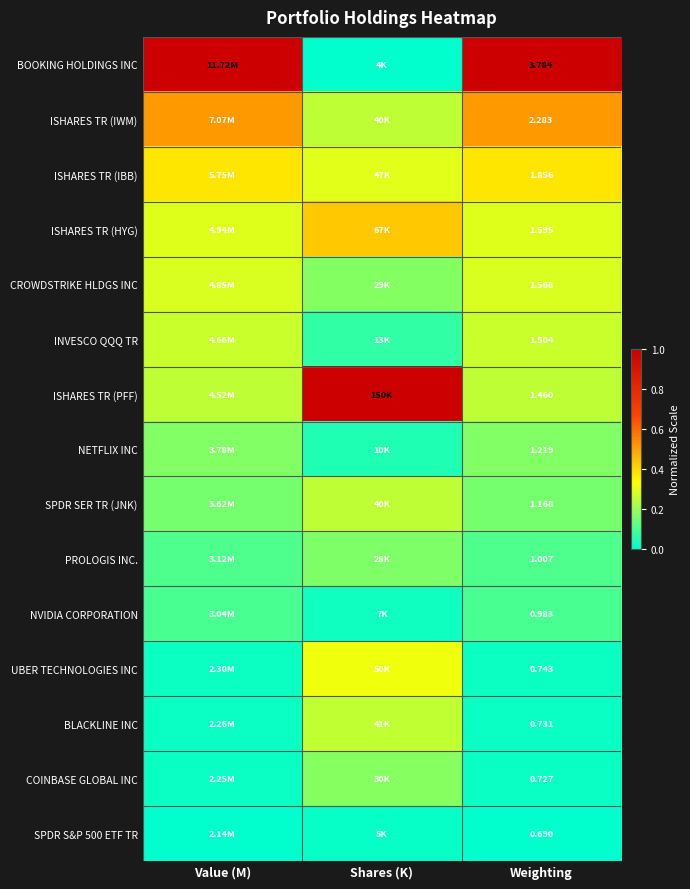

Is the value of CROWDSTRIKE HLDGS INC at Weighting greater than the value of SPDR SER TR (JNK) at Weighting?

Yes